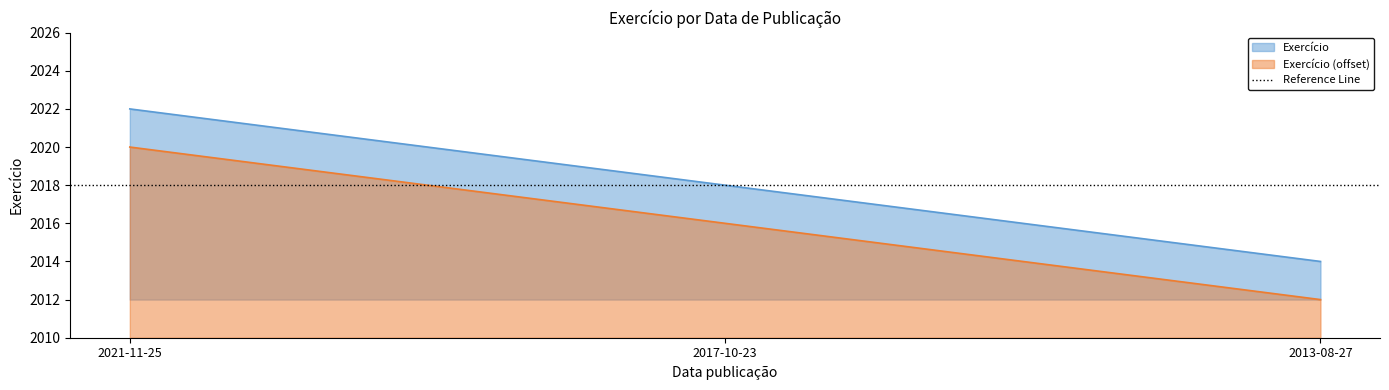

What is the sum of the values at 2013-08-27 and 2021-11-25?

4036